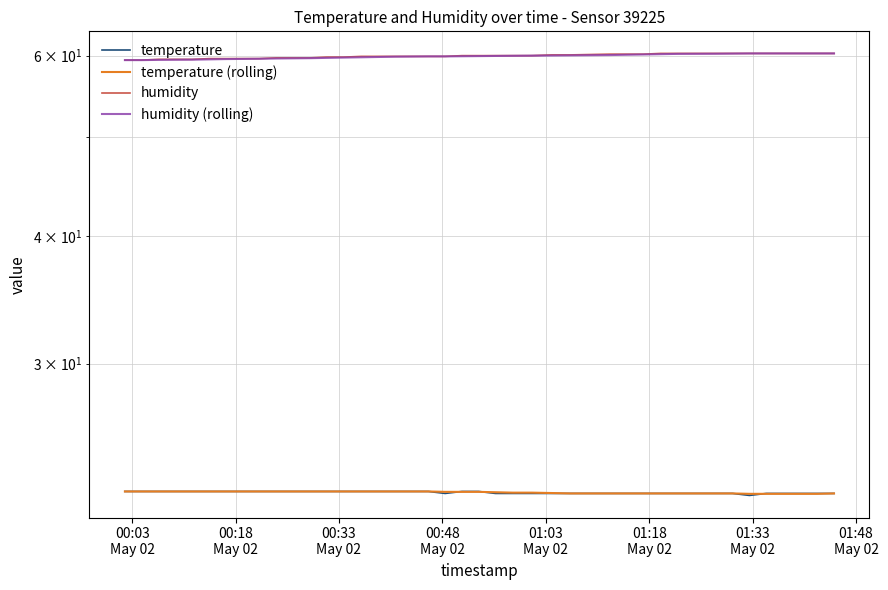

What are all the series names shown in the legend?

temperature, temperature (rolling), humidity, humidity (rolling)